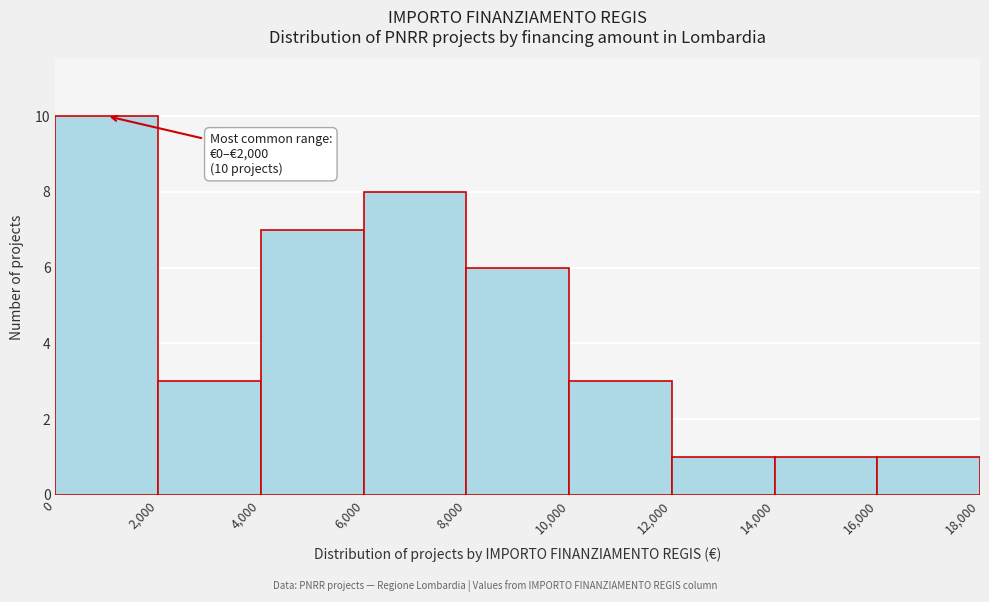

Over which range of the x-axis is the bar tallest?

0 to 2,000